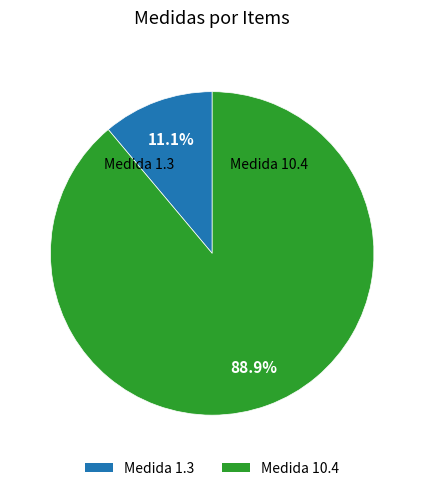

Does any single category account for the majority?

Yes